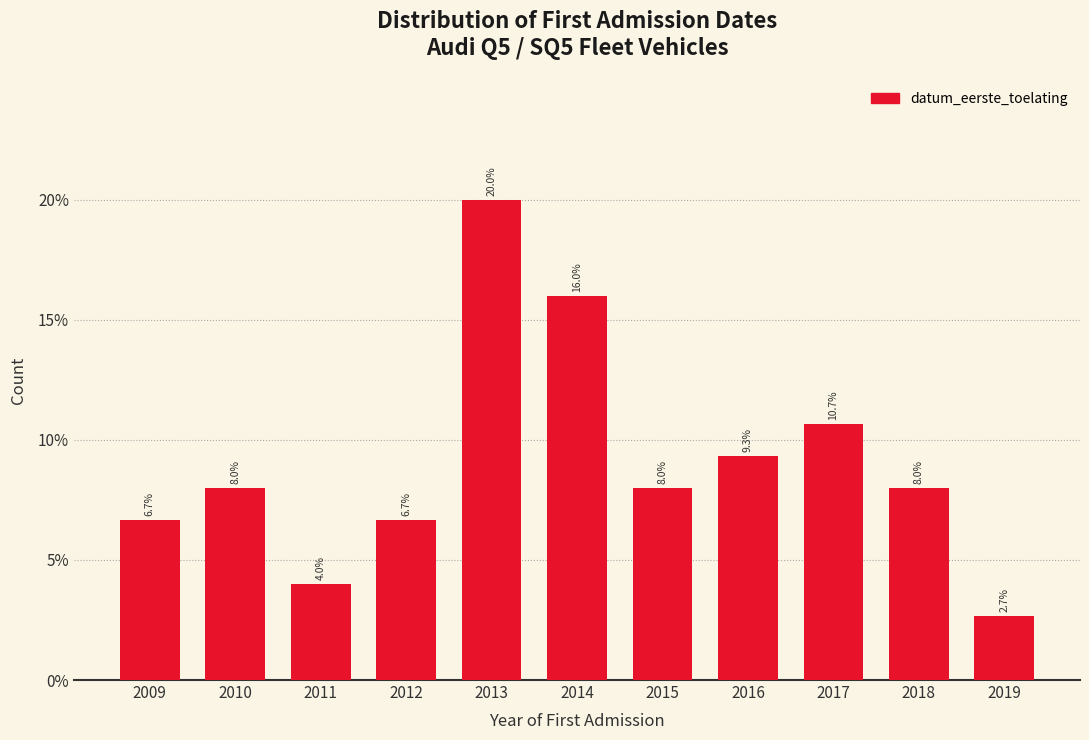

Reading right to left, extract all data points from this chart.

2019=2.7	2018=8.0	2017=10.7	2016=9.3	2015=8.0	2014=16.0	2013=20.0	2012=6.7	2011=4.0	2010=8.0	2009=6.7